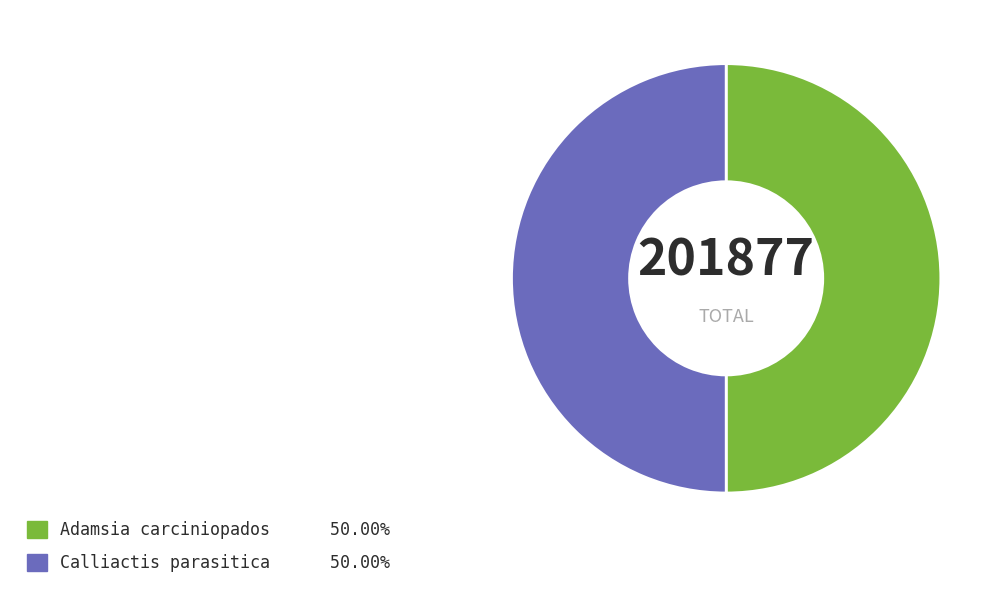

What is the ratio of the value at Calliactis parasitica to the value at Adamsia carciniopados?

1.0